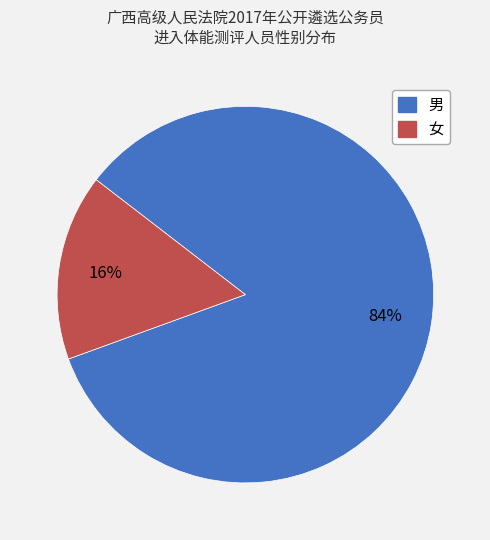

What percentage is the 女 slice, to the nearest percent?

16%